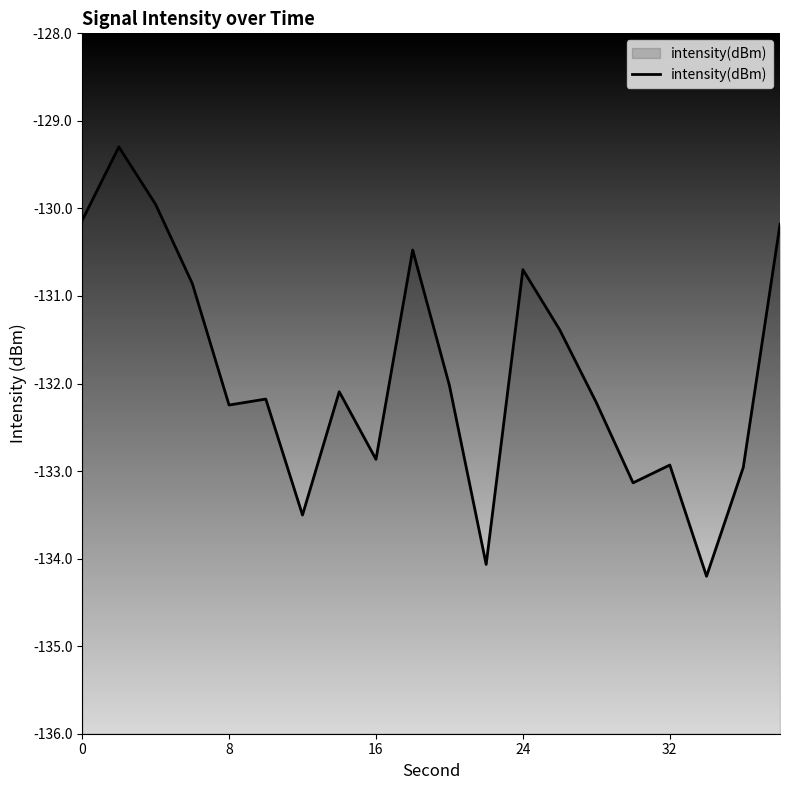

The chart shows a value of -130.7 at 24. True or false?

True